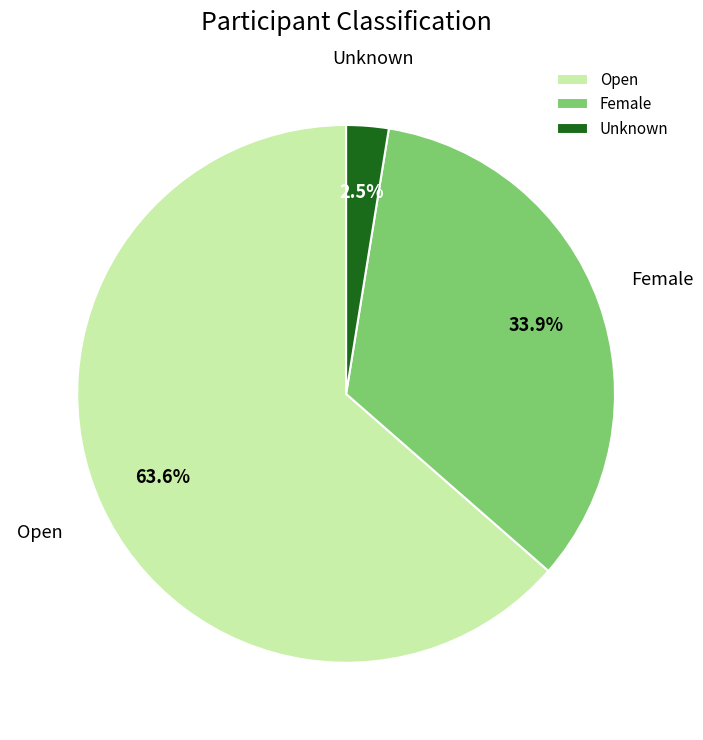

What percentage is the Female slice, to the nearest percent?

34%